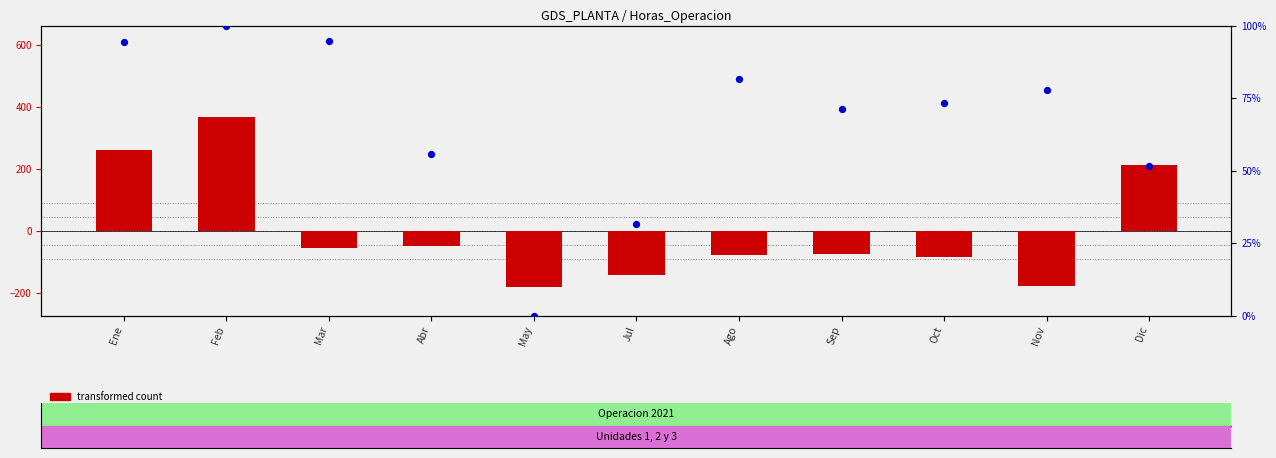

At which category is the sum across all series the highest?

Feb